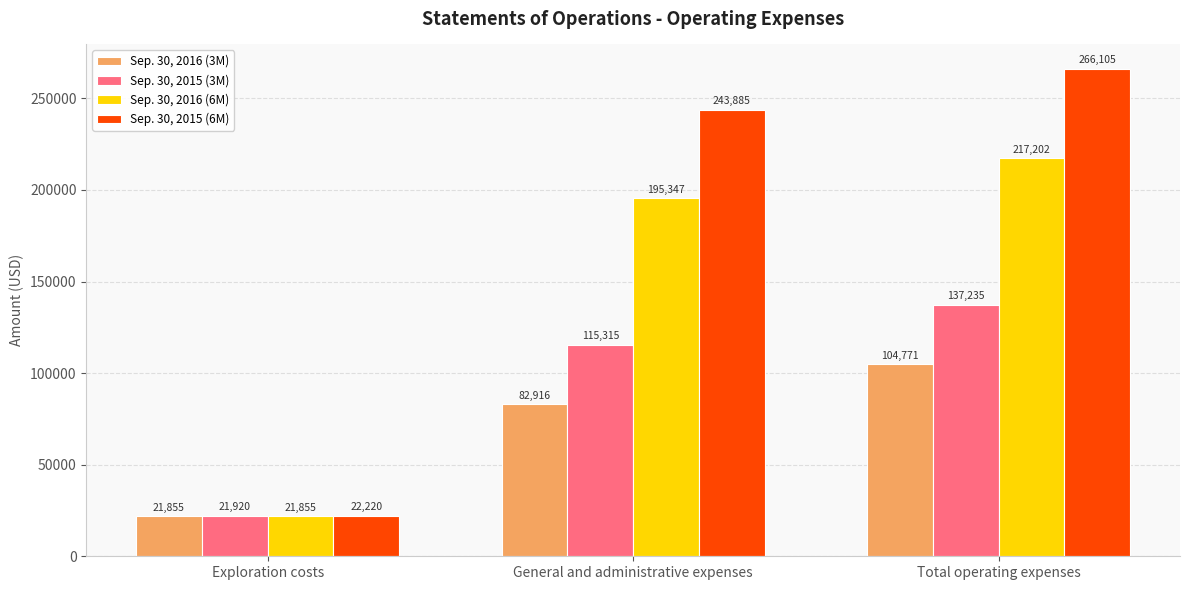

What is the difference between the Sep. 30, 2016 (6M) values at Exploration costs and General and administrative expenses?

173492